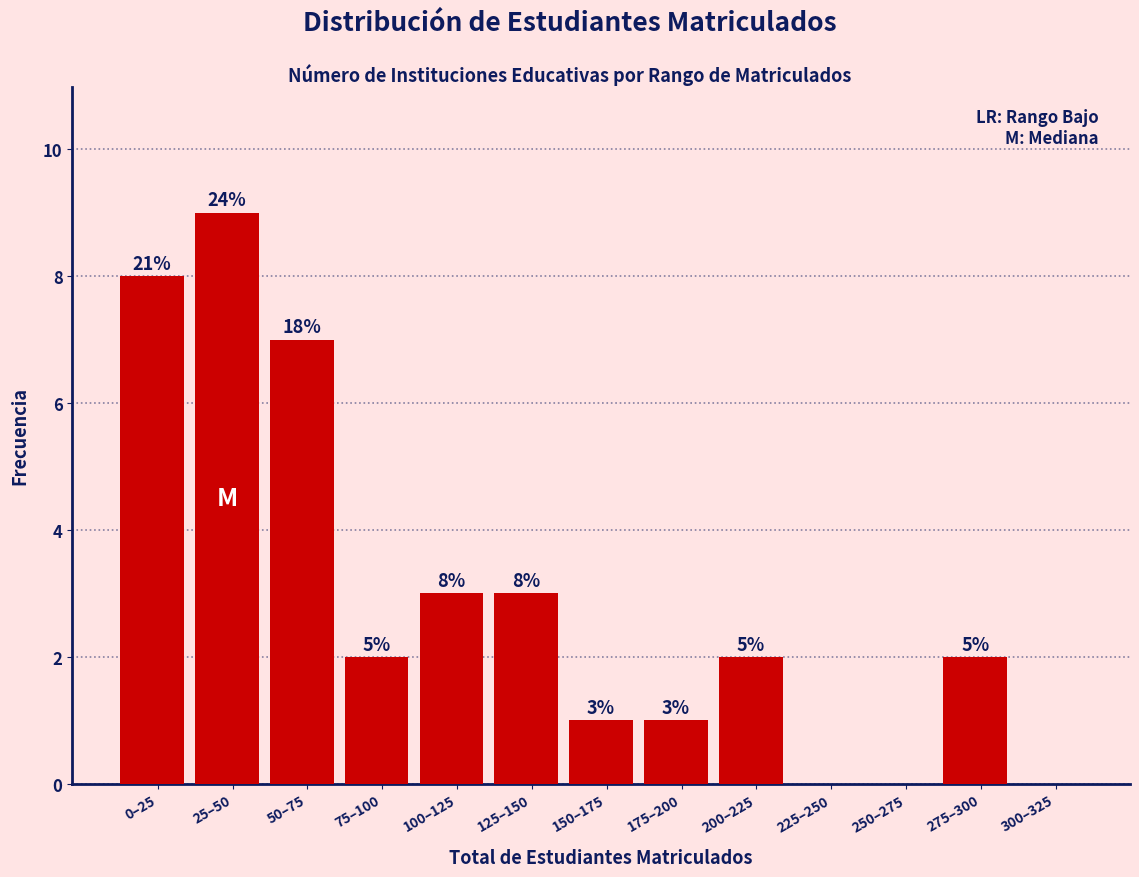

Are the bars horizontal?

No